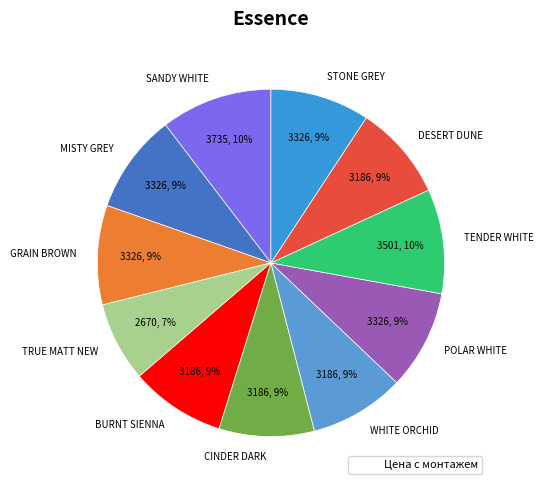

Is it true that STONE GREY is 9% of the pie?

True